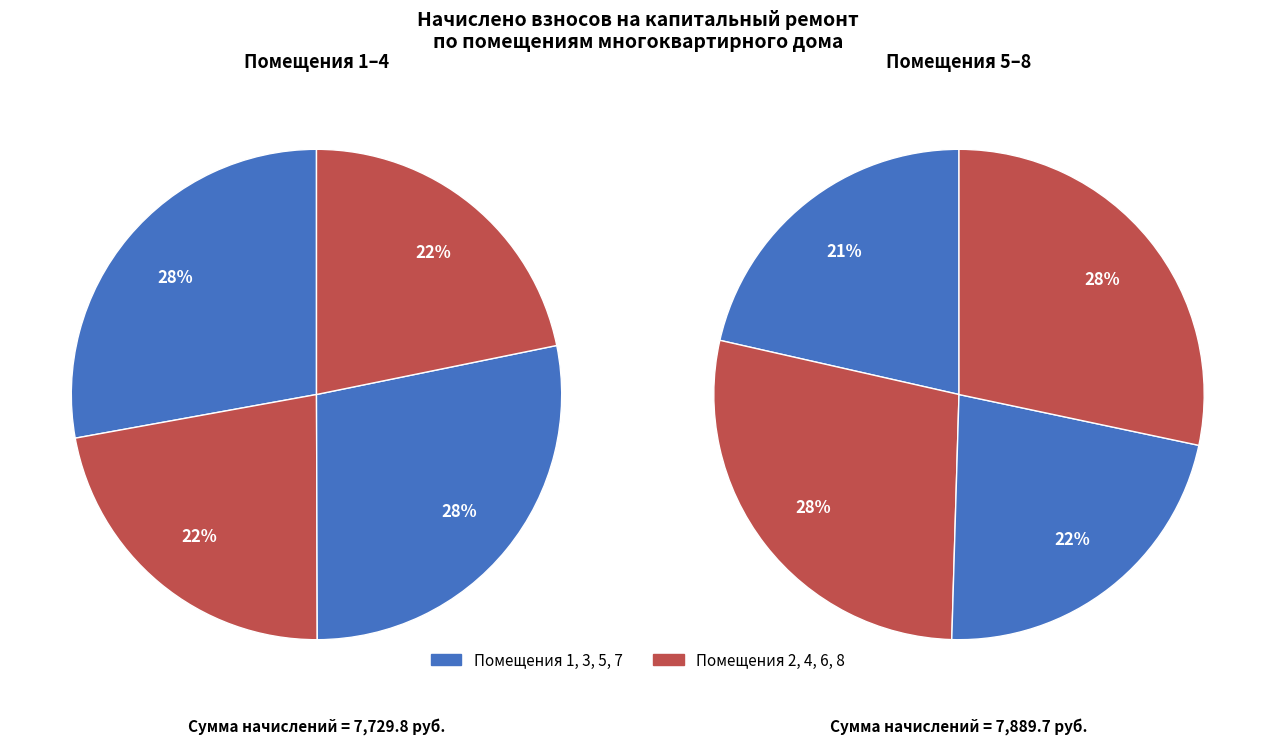

Count the number of slices in the pie.

8